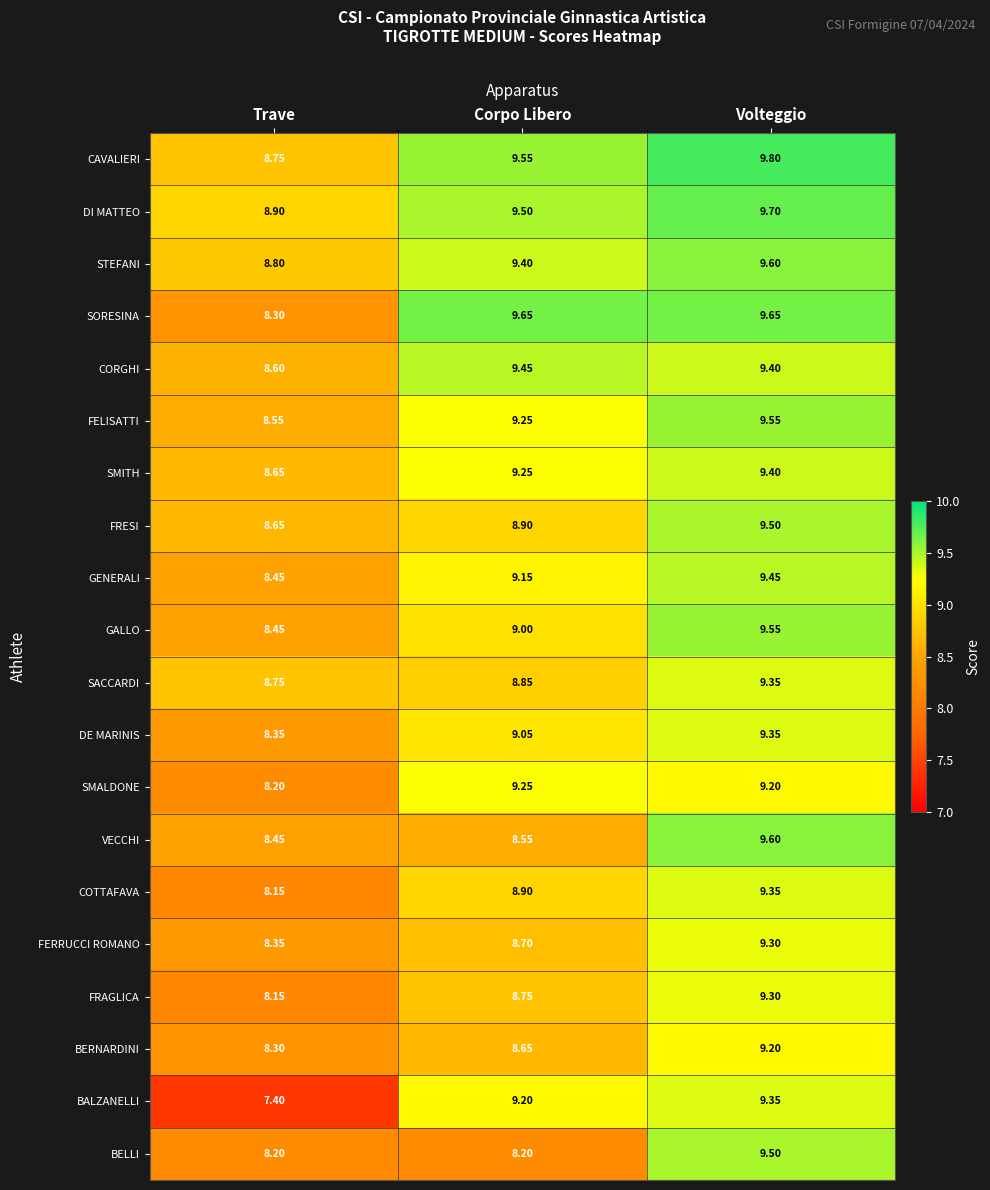

Which series has the widest spread of values?

BALZANELLI